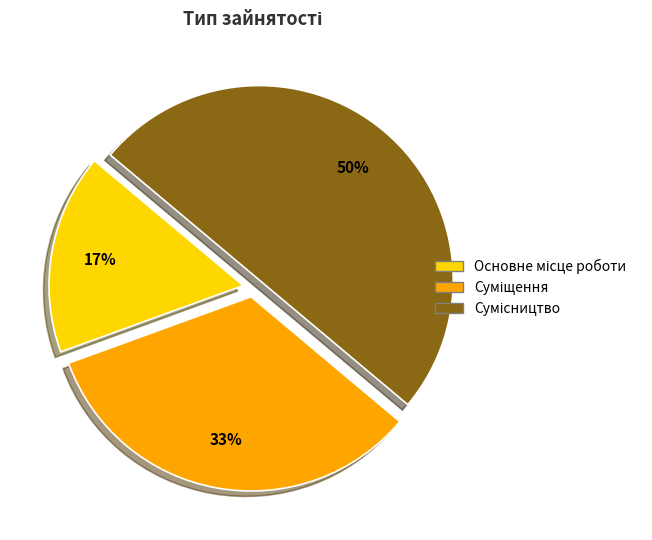

To the nearest percent, what is the average slice percentage?

33%